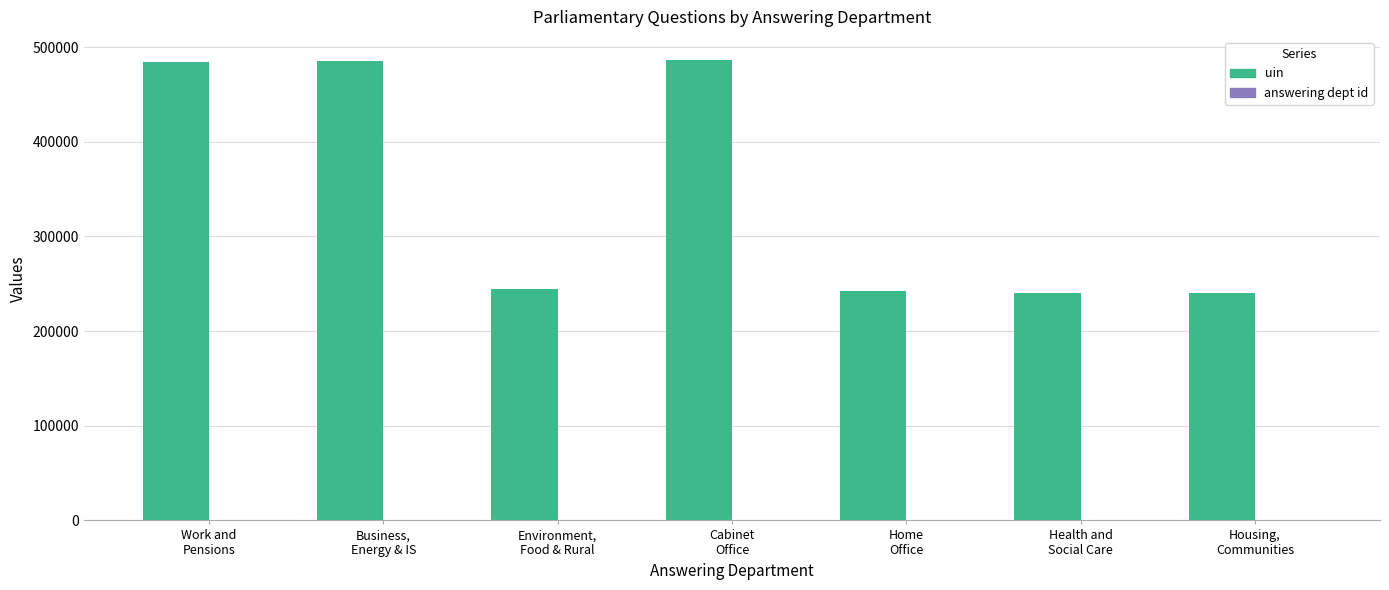

What is the highest value of the uin series?

486438